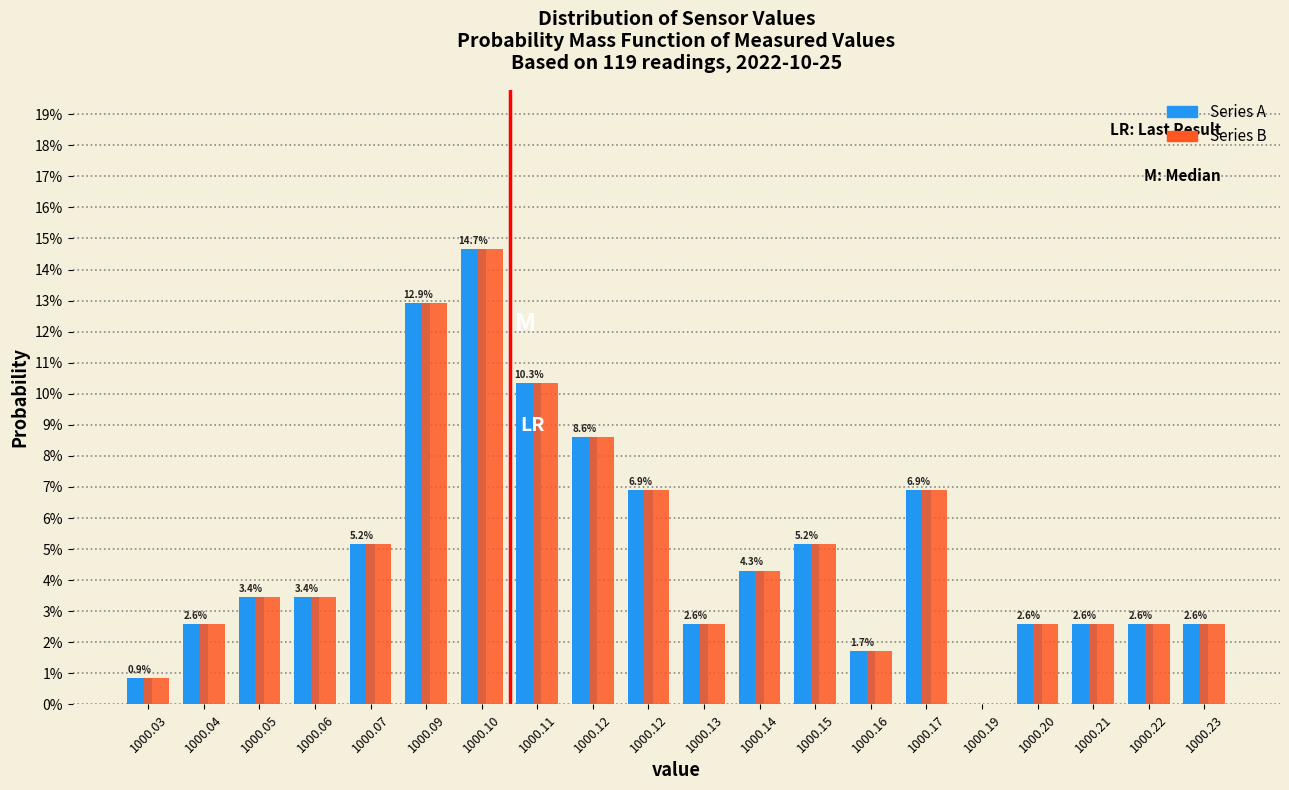

Does the chart contain stacked bars?

No